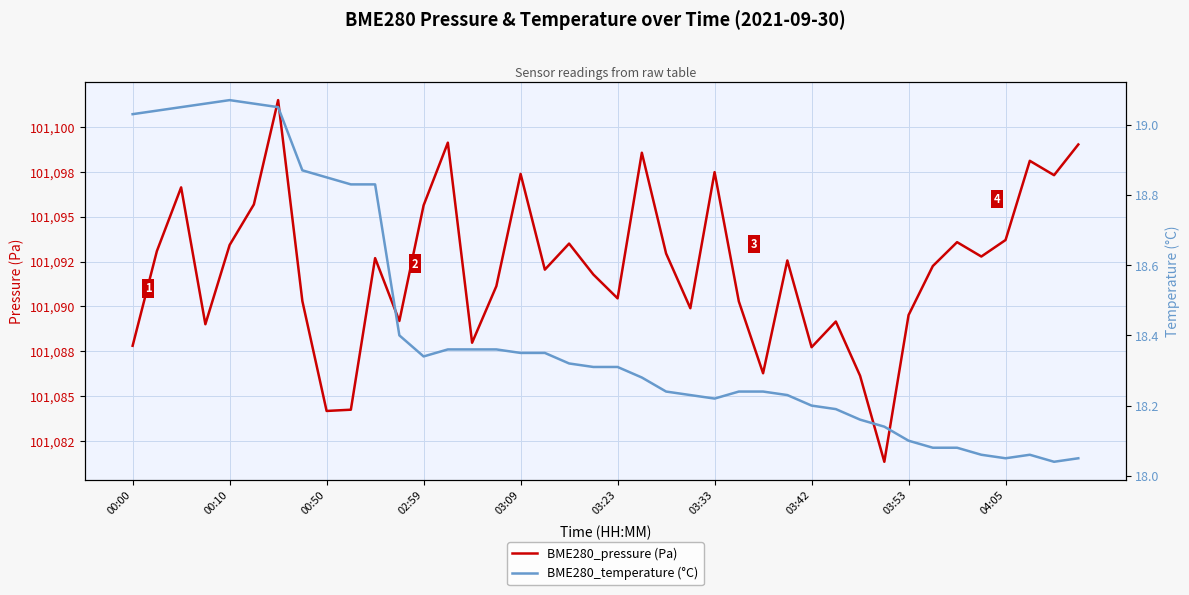

What is the sum of all BME280_temperature (°C) values?

737.1